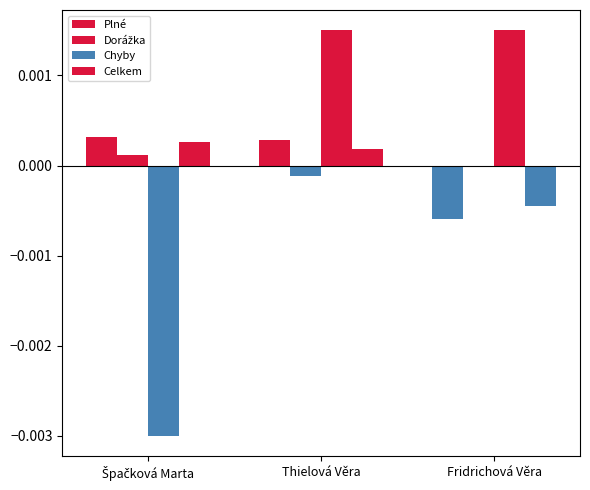

The value of Plné at Thielová Věra is 0.0. True or false?

False